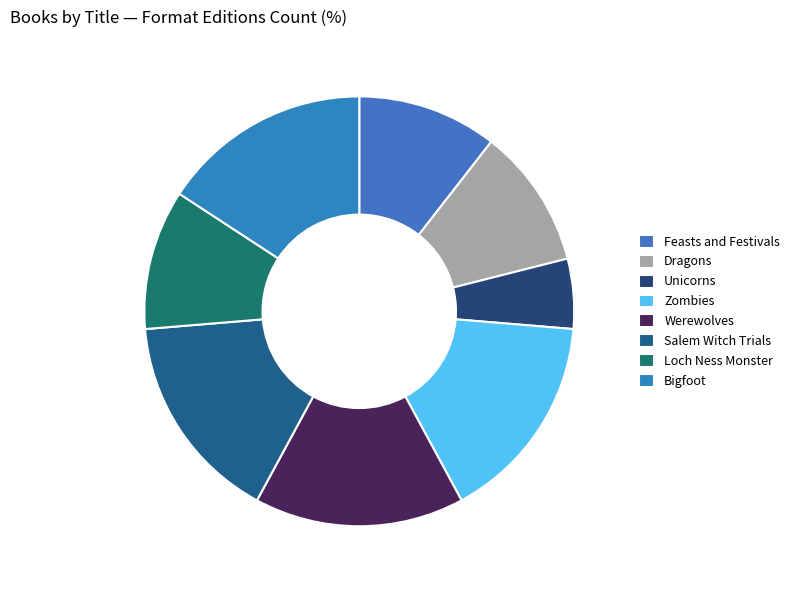

How many segments does this pie chart have?

8